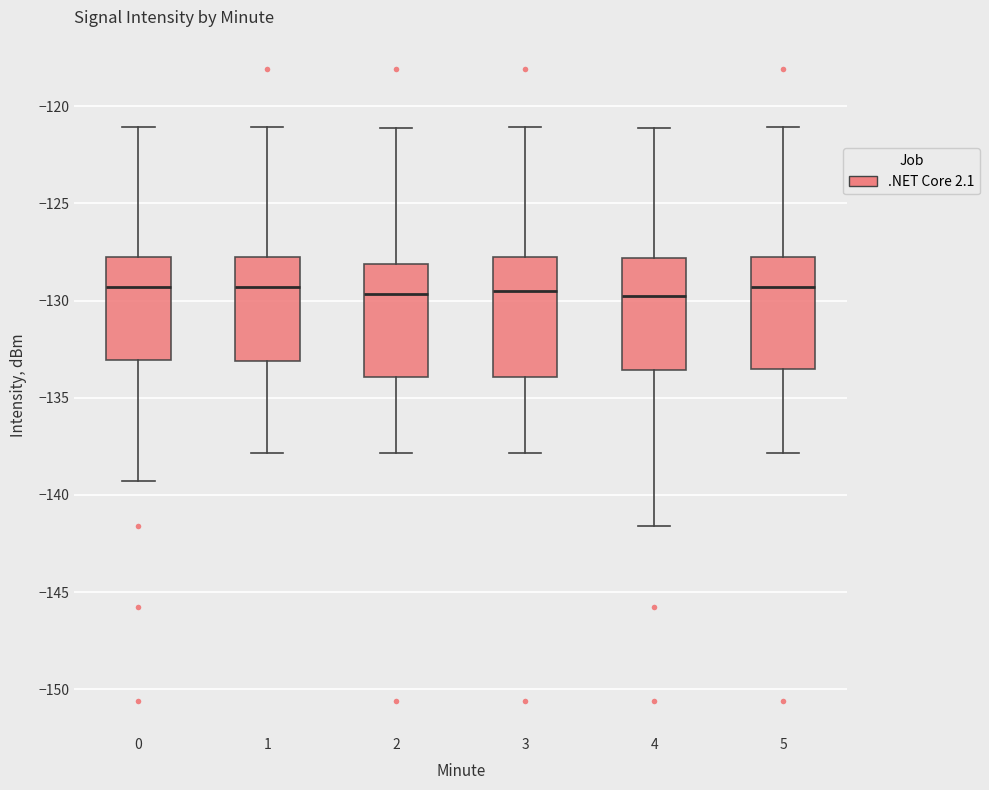

Reading left to right, read every box against the y-axis: the position of its median line, the range the box covers, and the ends of its whiskers. The values are not printed on the chart, so give them approximately, as read against the axis.

0: median -129.5, box -133.0 to -128.0, whiskers -139.5 to -121.0
1: median -129.5, box -133.0 to -128.0, whiskers -138.0 to -121.0
2: median -129.5, box -134.0 to -128.0, whiskers -138.0 to -121.0
3: median -129.5, box -134.0 to -128.0, whiskers -138.0 to -121.0
4: median -130.0, box -133.5 to -128.0, whiskers -141.5 to -121.0
5: median -129.5, box -133.5 to -128.0, whiskers -138.0 to -121.0